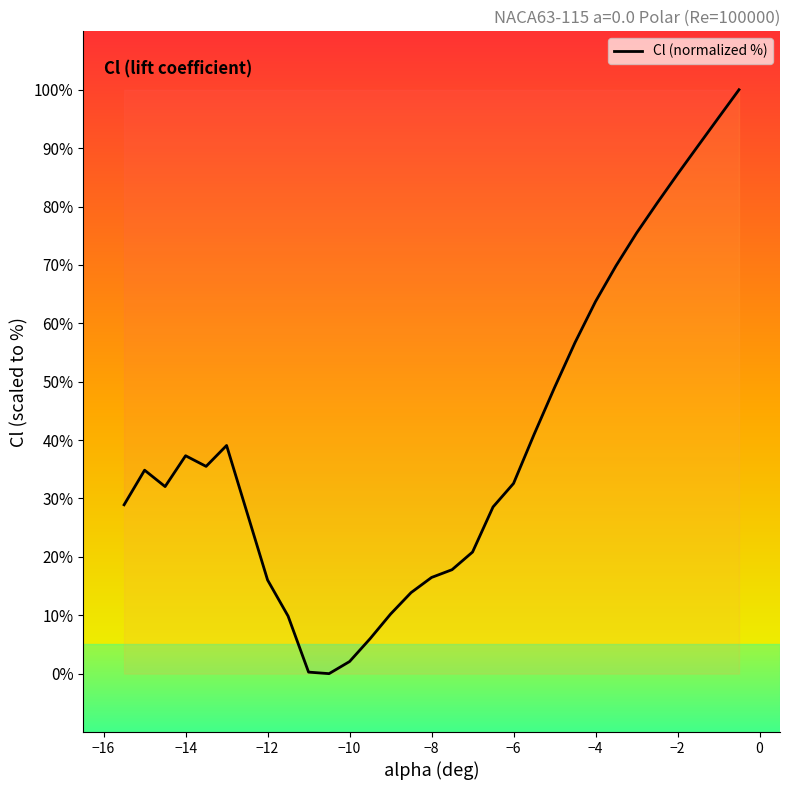

What is the difference between the maximum and minimum values?

100.0